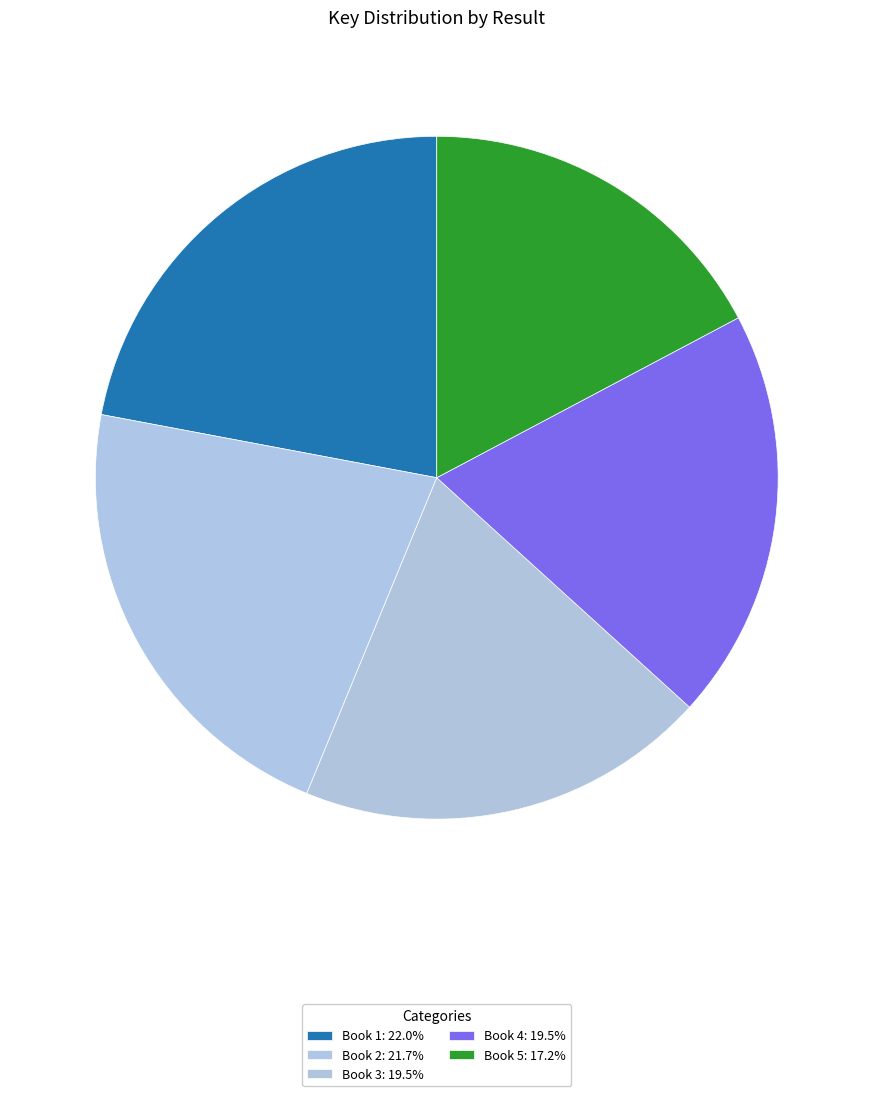

Which slice is the smallest?

Book 5